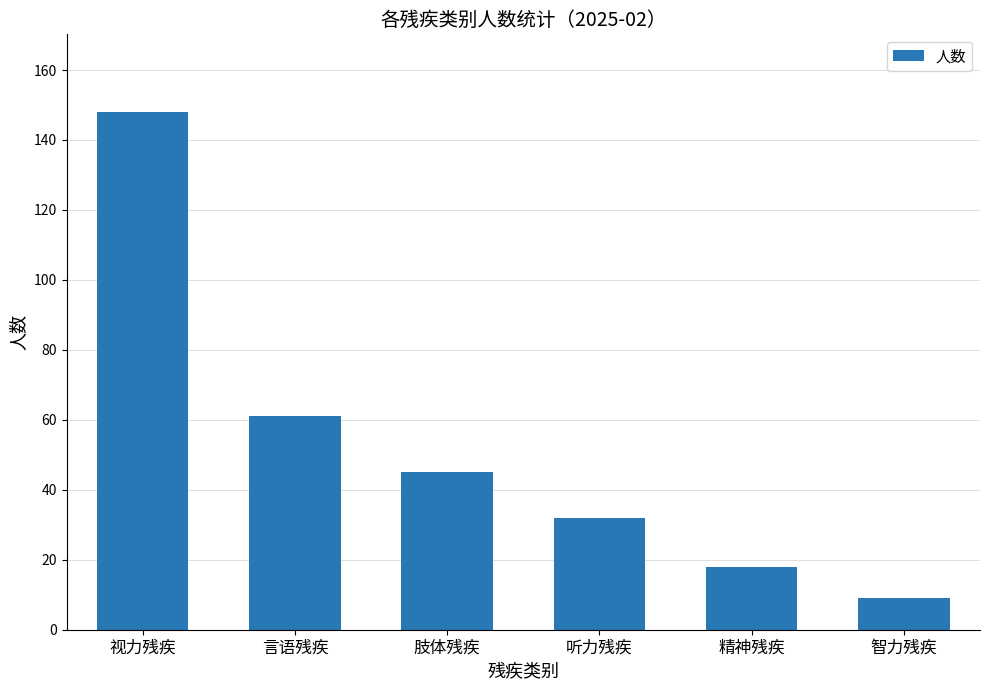

How many series are shown in this chart?

1